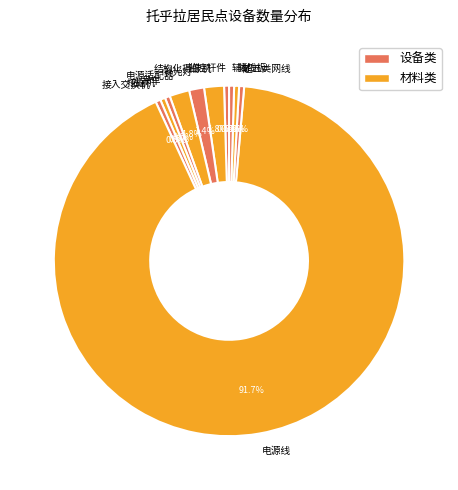

Between 吊车 and 电源线, which is larger?

电源线